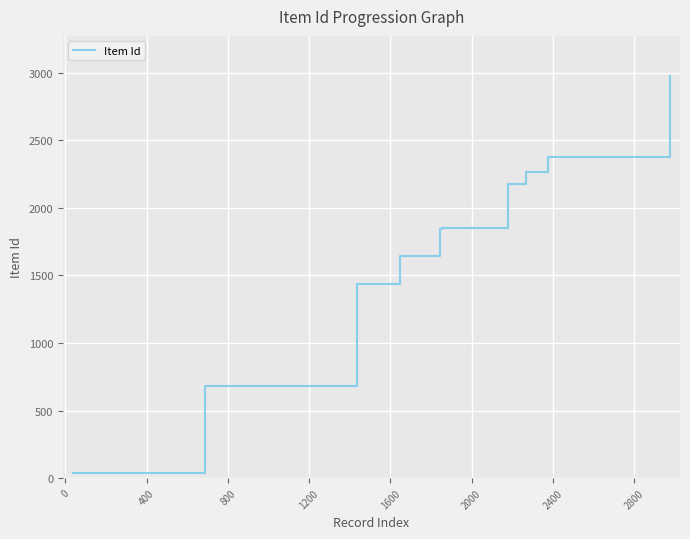

What is the maximum value shown in the chart?

2975